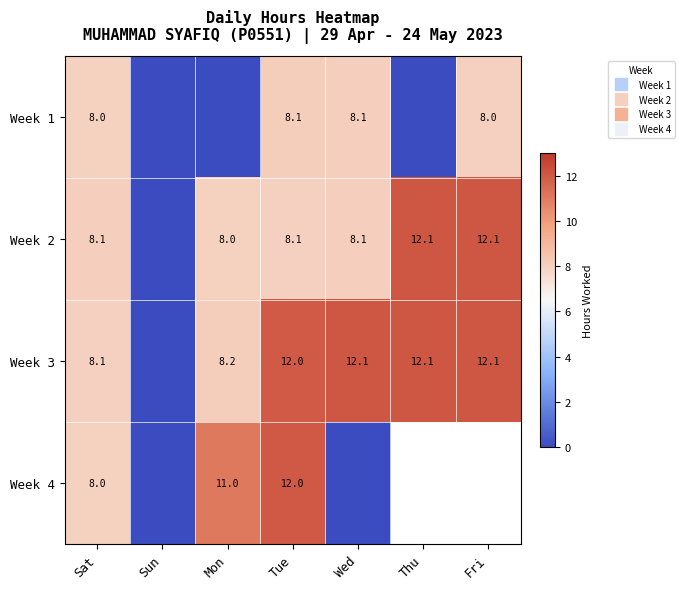

At how many categories does at least one series exceed 9?

5